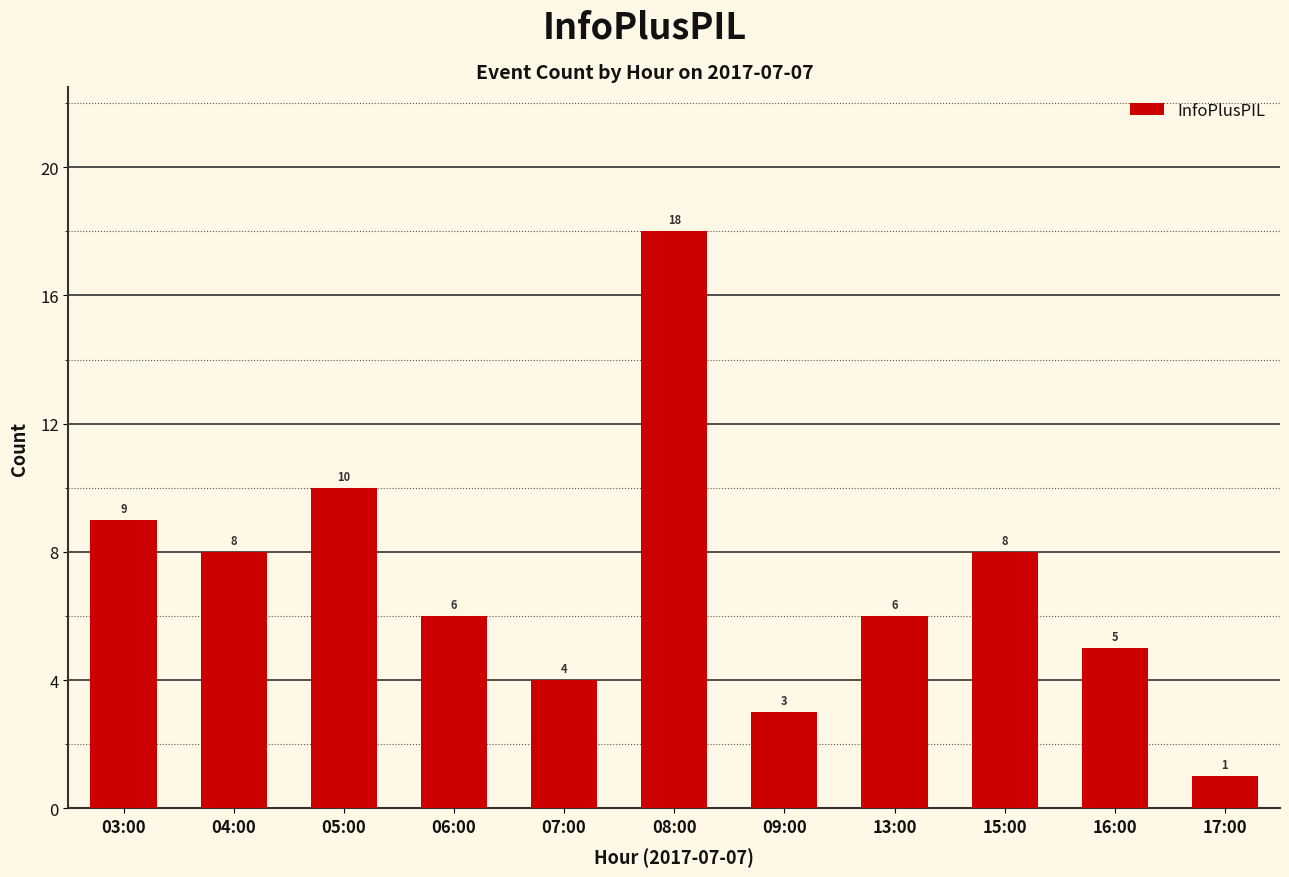

Which category has the lowest value across all series?

17:00